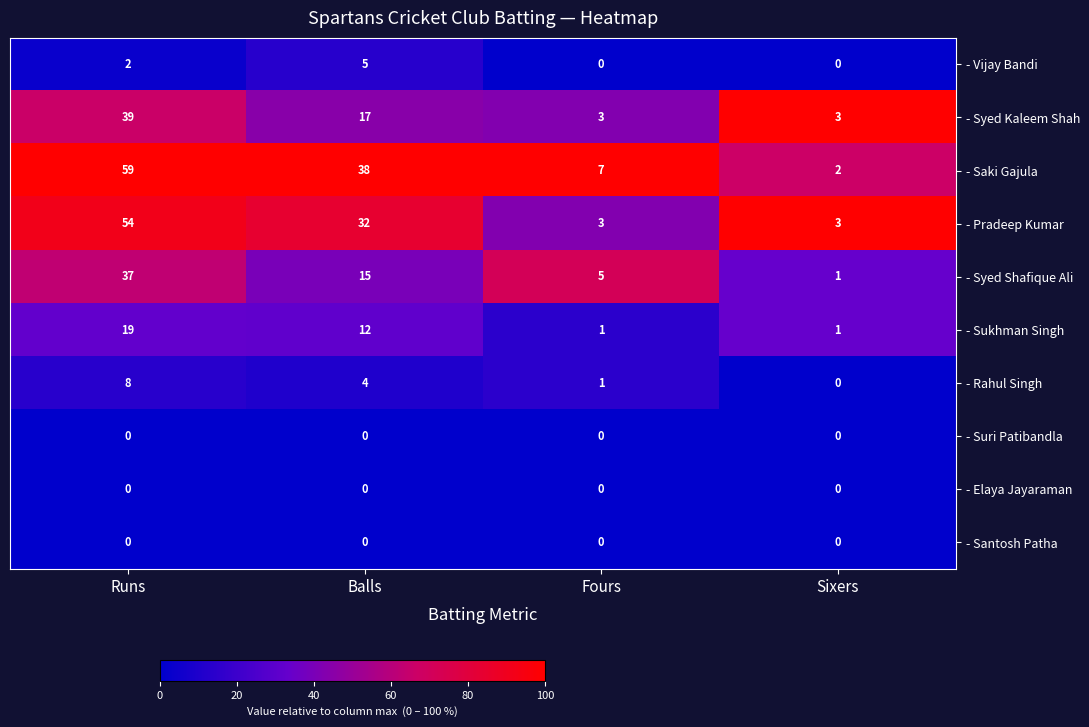

What is the difference between the second highest and second lowest values in the - Pradeep Kumar series?

29